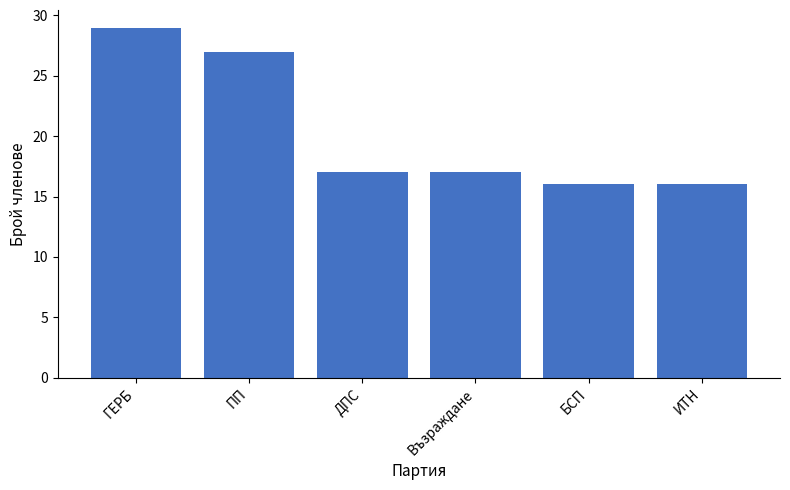

Are the bars horizontal?

No